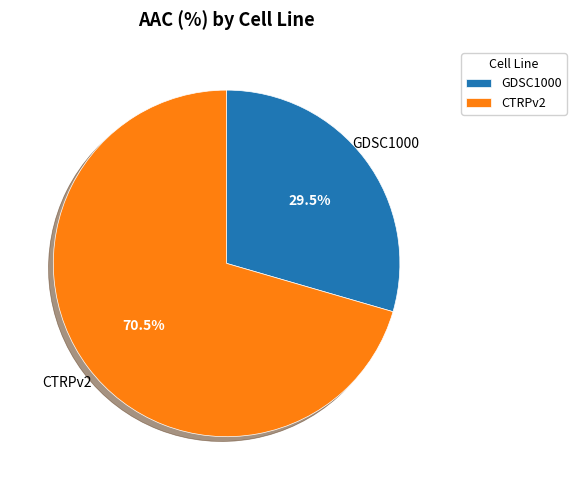

What is the total percentage of GDSC1000 and CTRPv2?

100.0%